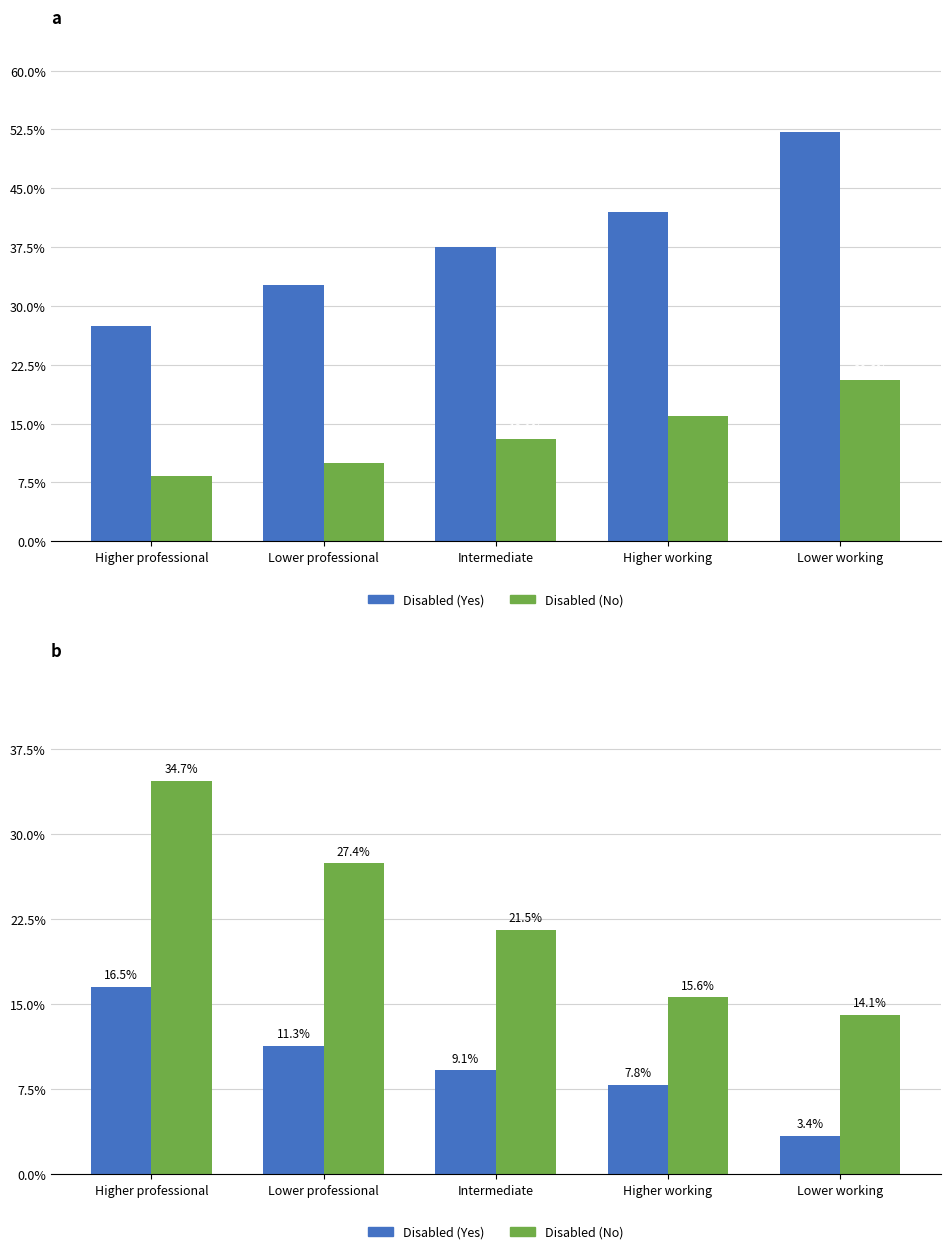

True or false: Disabled (No) has a value of 23.4 at Lower working.

False